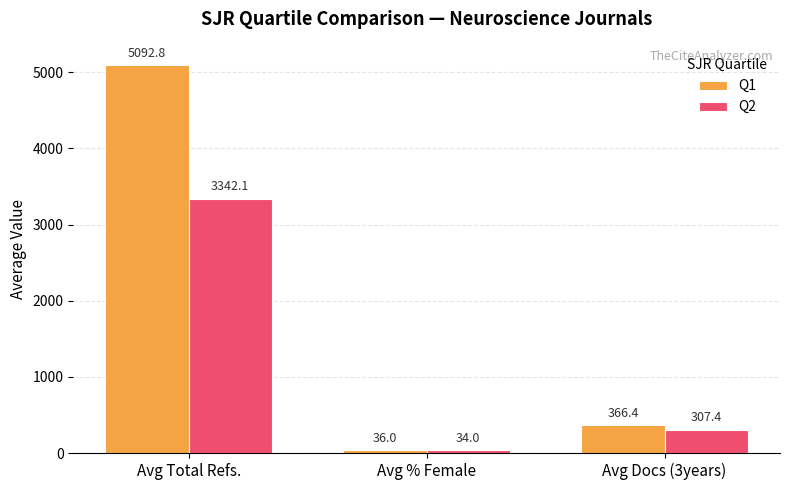

What is the label of the 3rd bar from the left?

Avg Docs (3years)